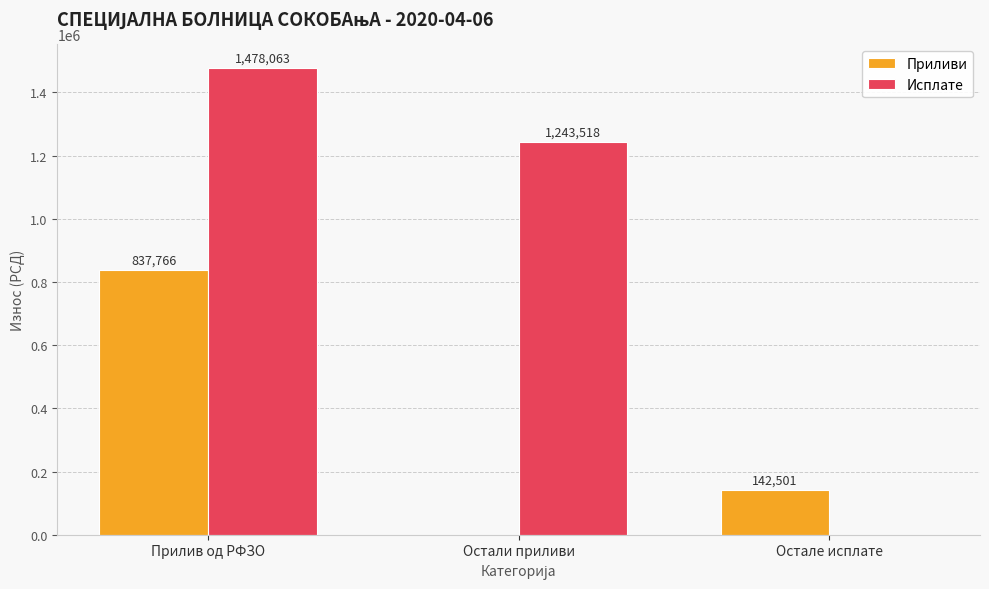

Is the value of Исплате at Остали приливи greater than the value of Приливи at Остали приливи?

Yes